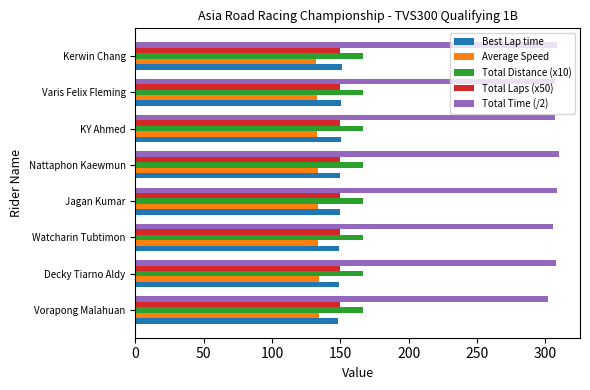

What value does the Best Lap time series have at Watcharin Tubtimon?

149.1